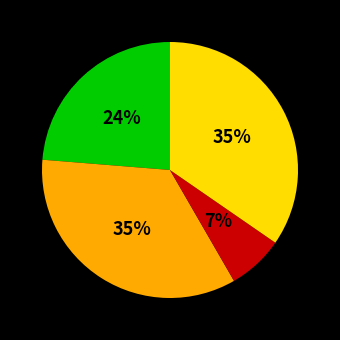

Count the number of slices in the pie.

4